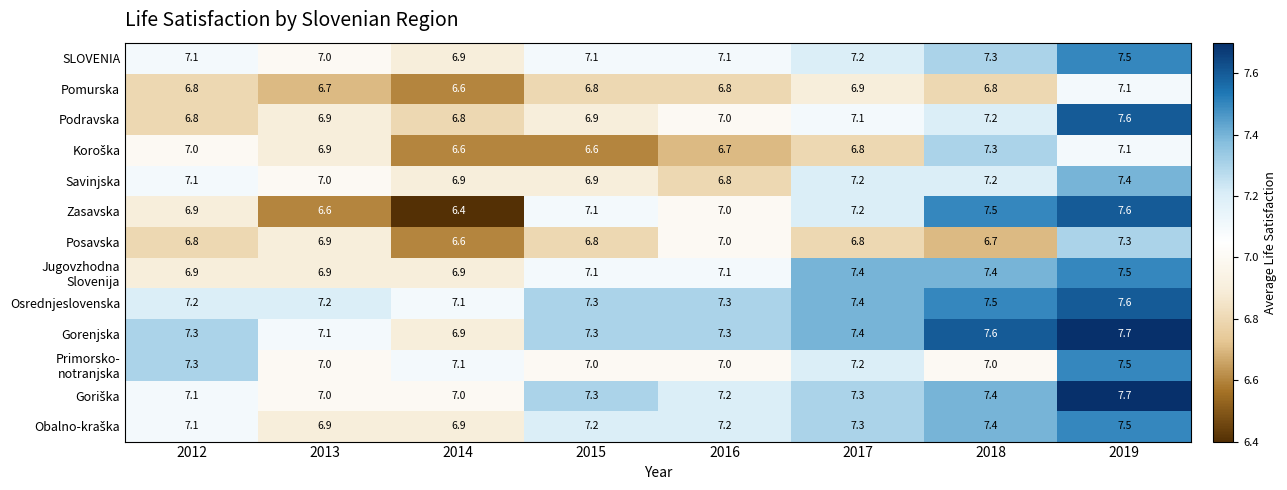

The Pomurska series shows 6.7 at 2013. True or false?

True